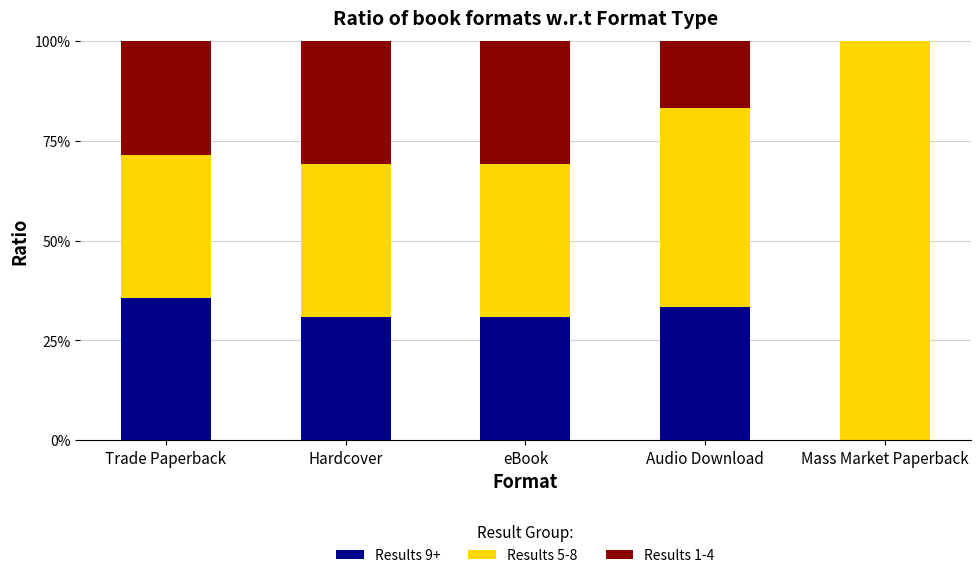

How many values in the Results 9+ series exceed 30?

4